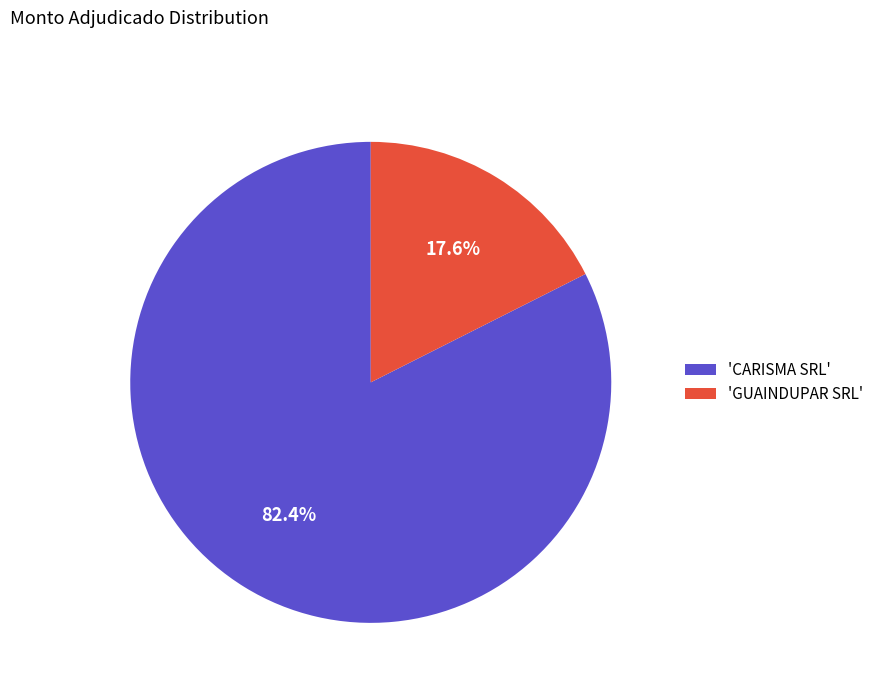

Combined, what portion of the pie is 'GUAINDUPAR SRL' and 'CARISMA SRL'?

100.0%